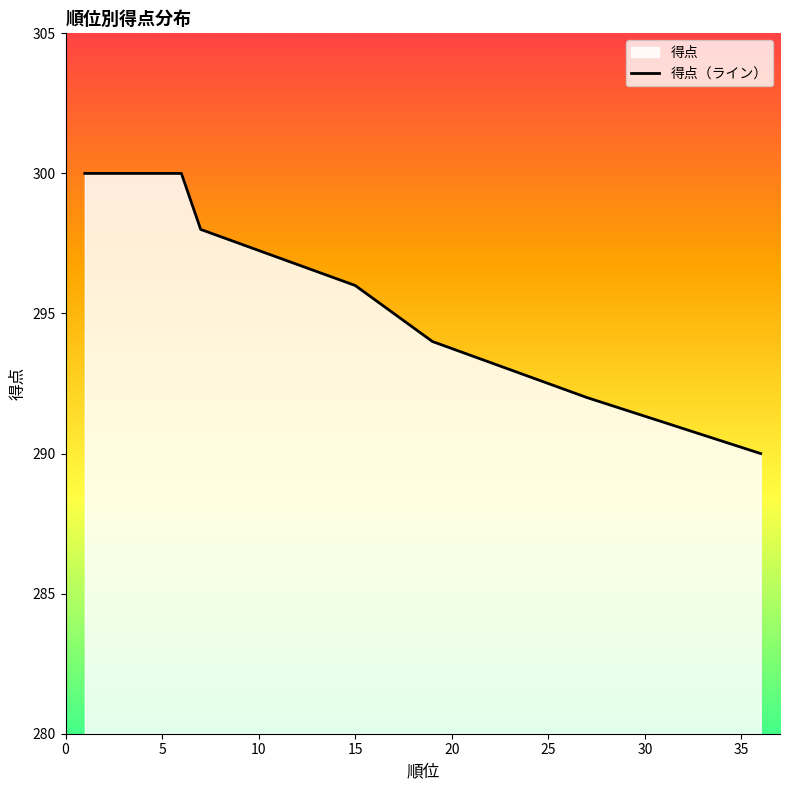

What is the label of the 23rd point from the right?

15